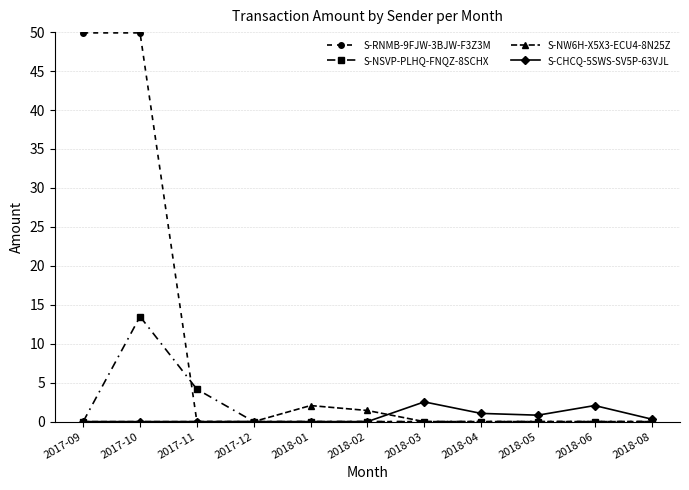

How many categories are shown in the chart?

11